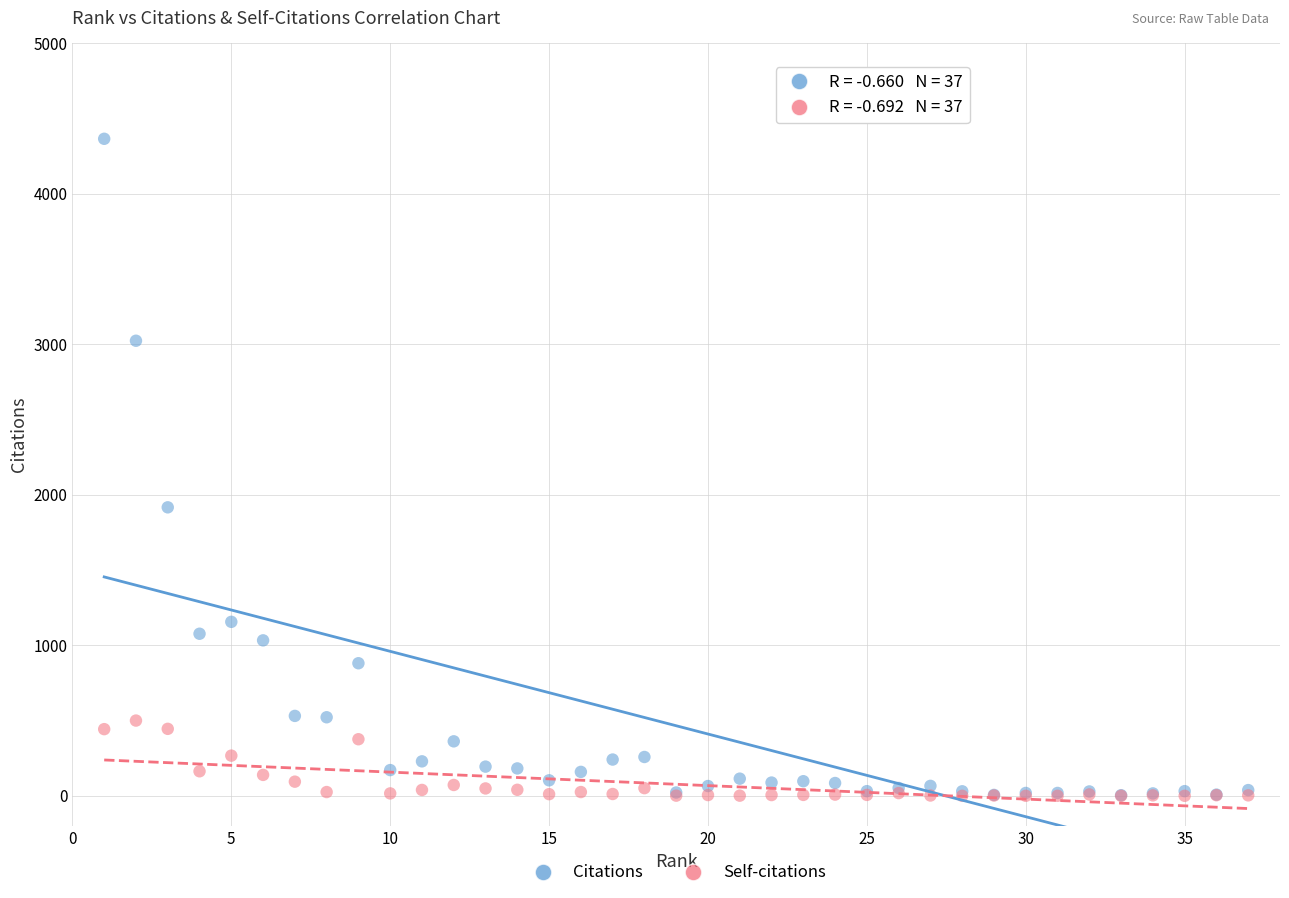

What are all the series names shown in the legend?

Citations, Self-citations